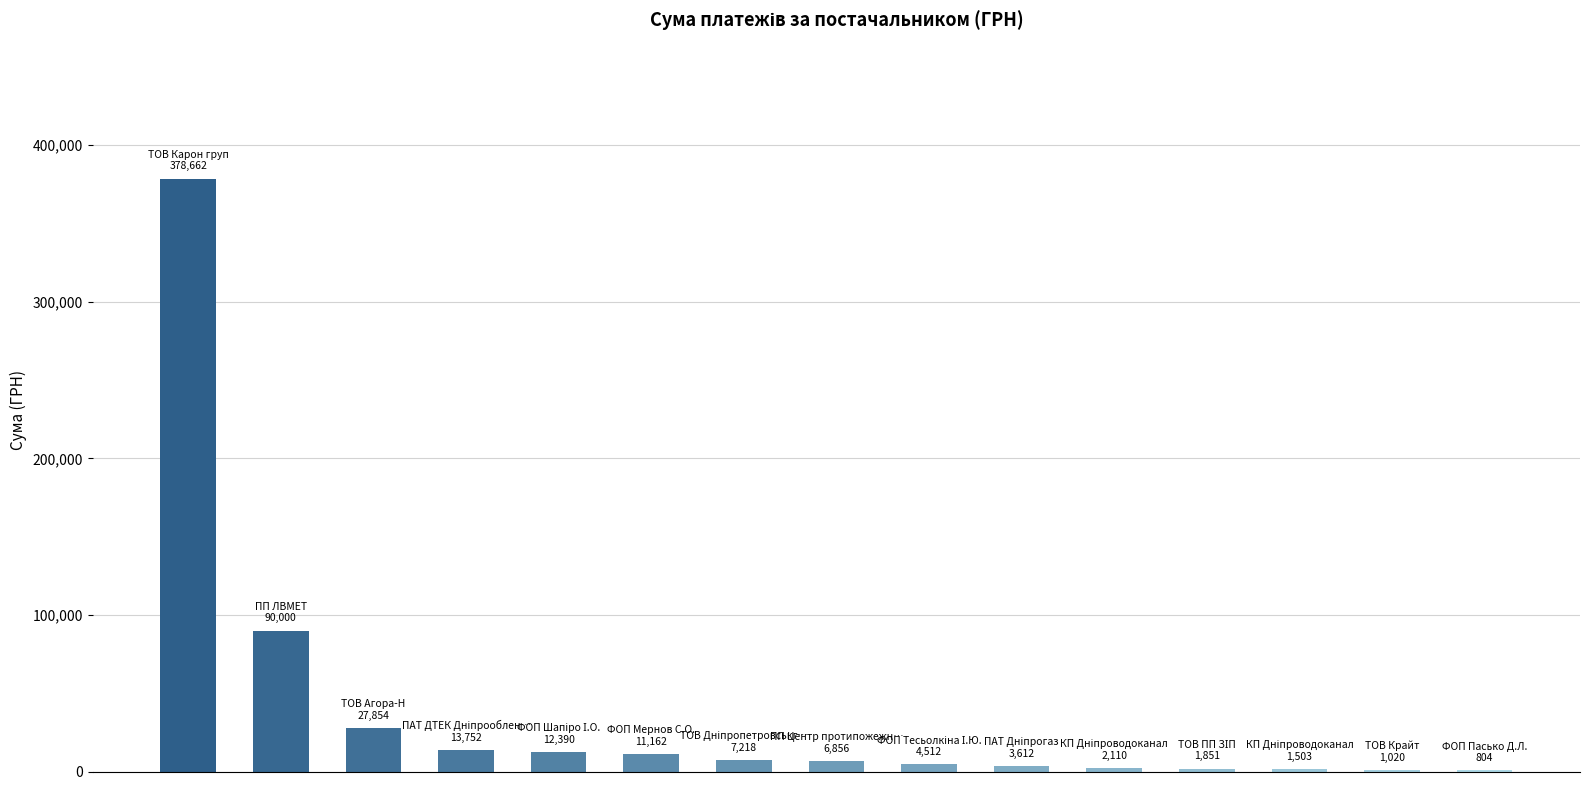

How many series are shown in this chart?

1